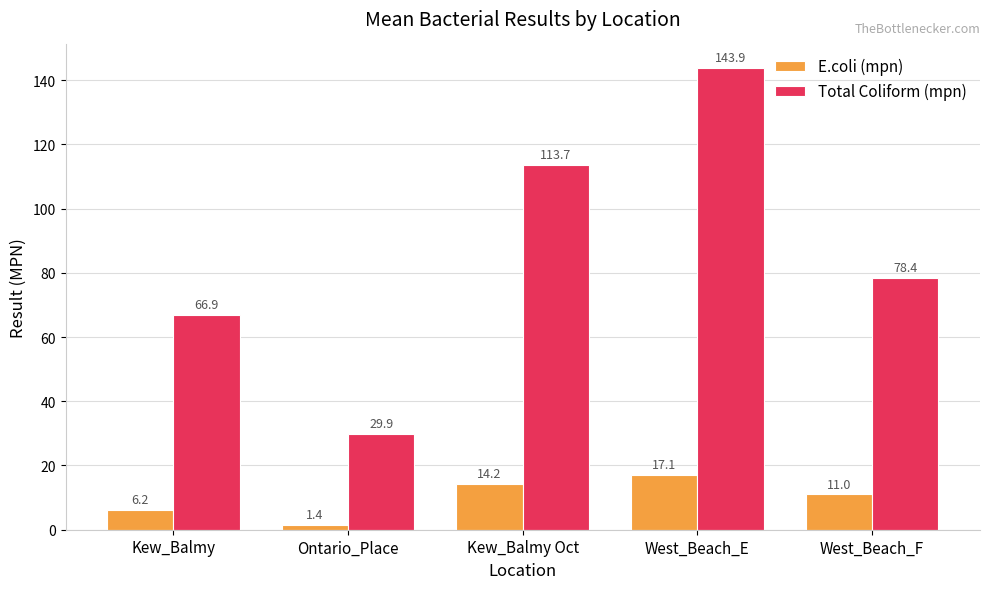

How many bars are there in total?

10